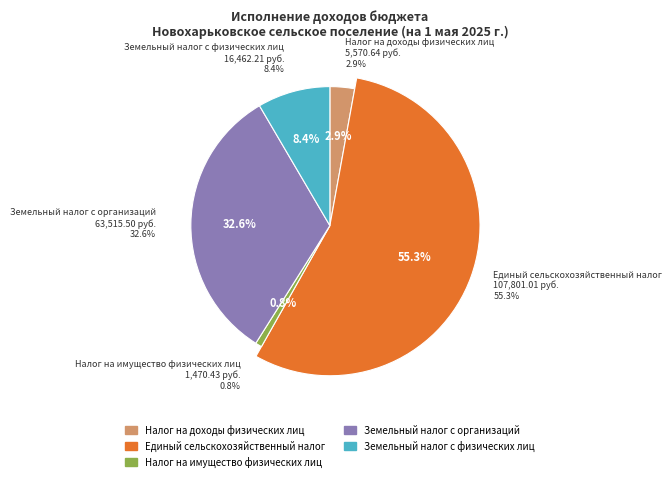

Do Налог на доходы физических лиц and Земельный налог с физических лиц together represent more than half of the pie?

No